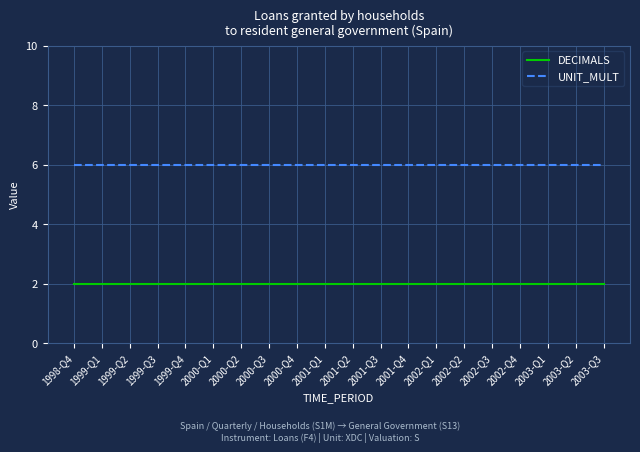

Reading right to left, list all the values displayed in this chart.

DECIMALS: 2003-Q3=2	2003-Q2=2	2003-Q1=2	2002-Q4=2	2002-Q3=2	2002-Q2=2	2002-Q1=2	2001-Q4=2	2001-Q3=2	2001-Q2=2	2001-Q1=2	2000-Q4=2	2000-Q3=2	2000-Q2=2	2000-Q1=2	1999-Q4=2	1999-Q3=2	1999-Q2=2	1999-Q1=2	1998-Q4=2
UNIT_MULT: 2003-Q3=6	2003-Q2=6	2003-Q1=6	2002-Q4=6	2002-Q3=6	2002-Q2=6	2002-Q1=6	2001-Q4=6	2001-Q3=6	2001-Q2=6	2001-Q1=6	2000-Q4=6	2000-Q3=6	2000-Q2=6	2000-Q1=6	1999-Q4=6	1999-Q3=6	1999-Q2=6	1999-Q1=6	1998-Q4=6